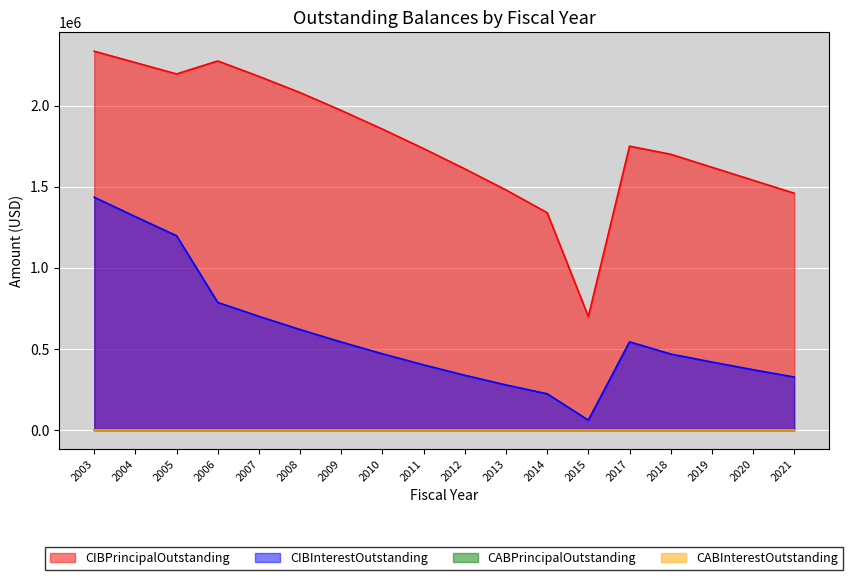

Which series has the largest total across all categories?

CIBPrincipalOutstanding